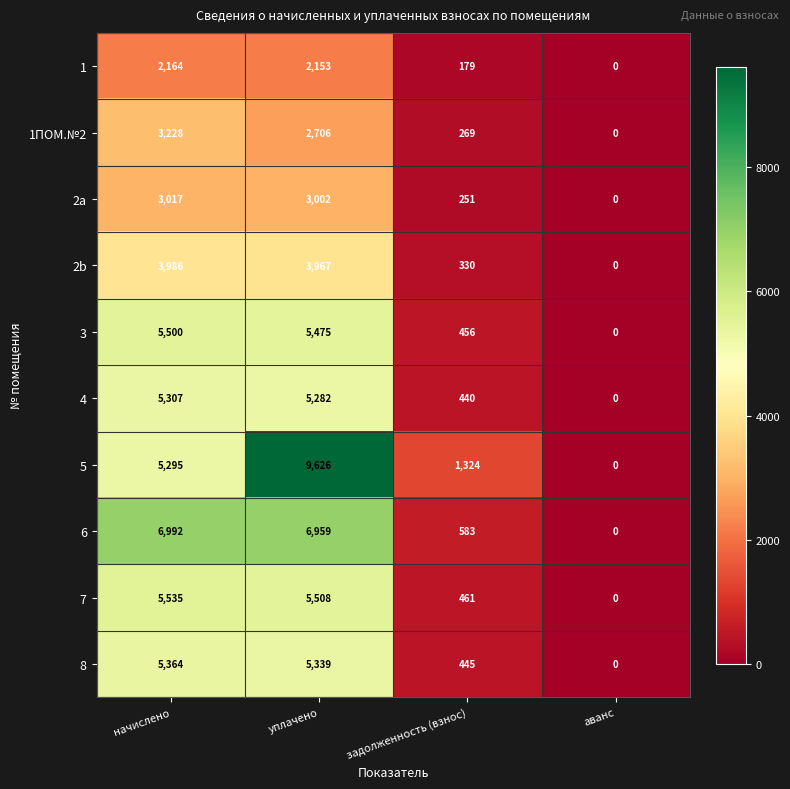

At how many categories does at least one series exceed 2989?

2